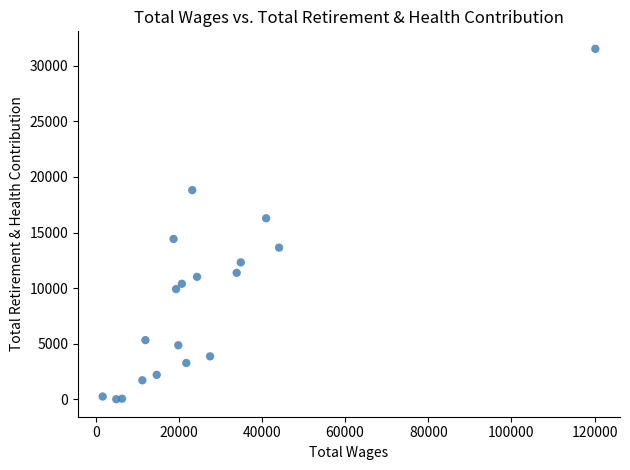

What Y value in the scatter plot is closest to 15763?

16282